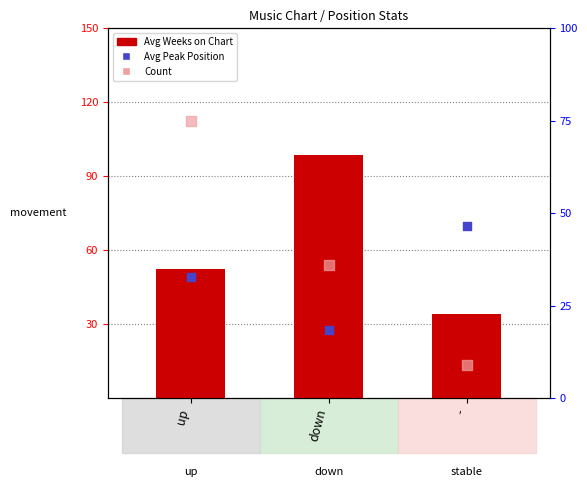

Which series has the largest total across all categories?

Avg Weeks on Chart